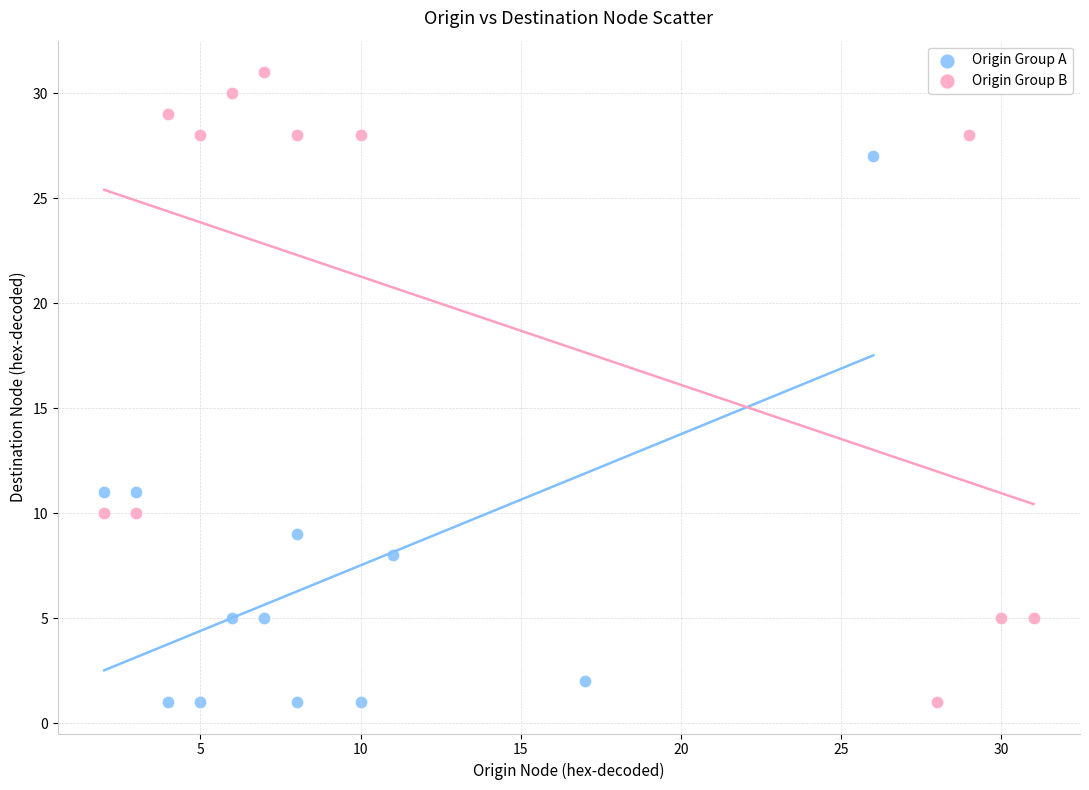

Which series contains the highest Y value?

Origin Group B